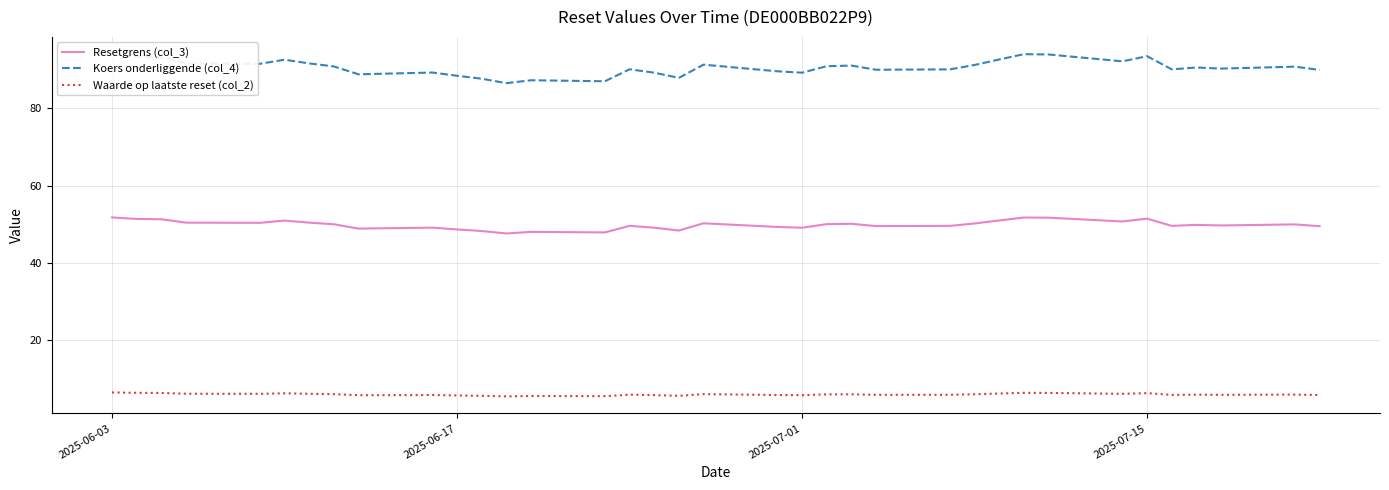

Rank the series by their maximum value, from lowest to highest.

Waarde op laatste reset (col_2), Resetgrens (col_3), Koers onderliggende (col_4)